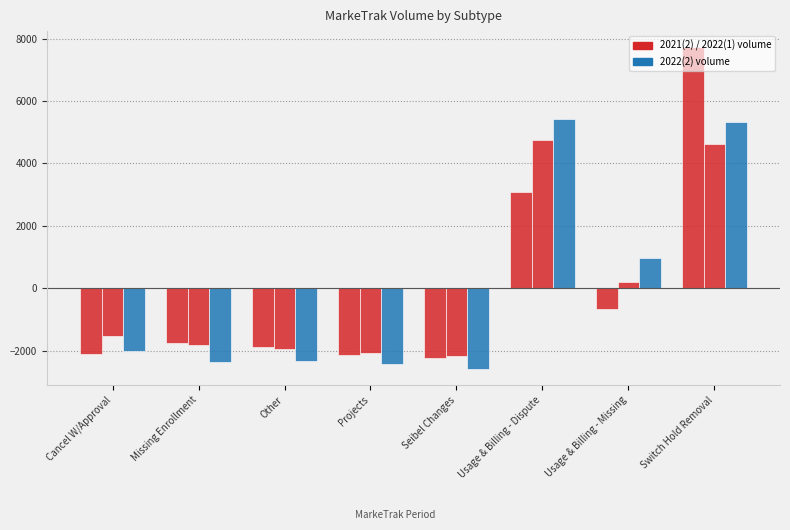

How many values in 2022(1) are below zero?

5